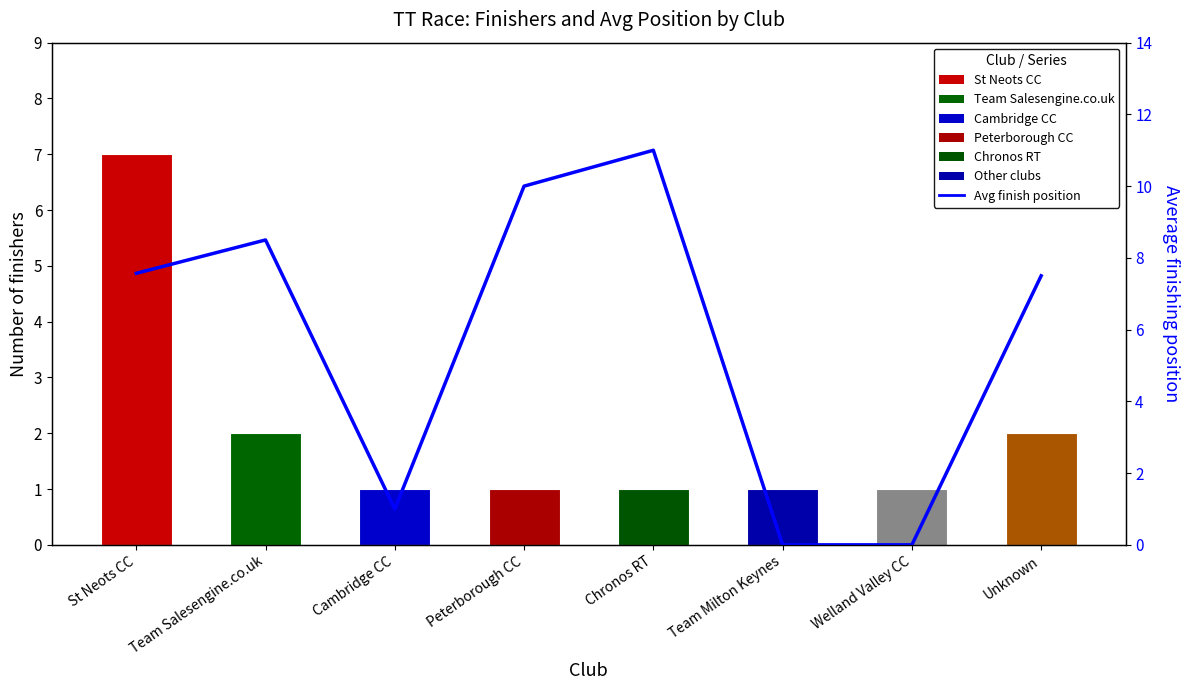

What is the difference between the second highest and second lowest values in the Finisher count series?

1.0